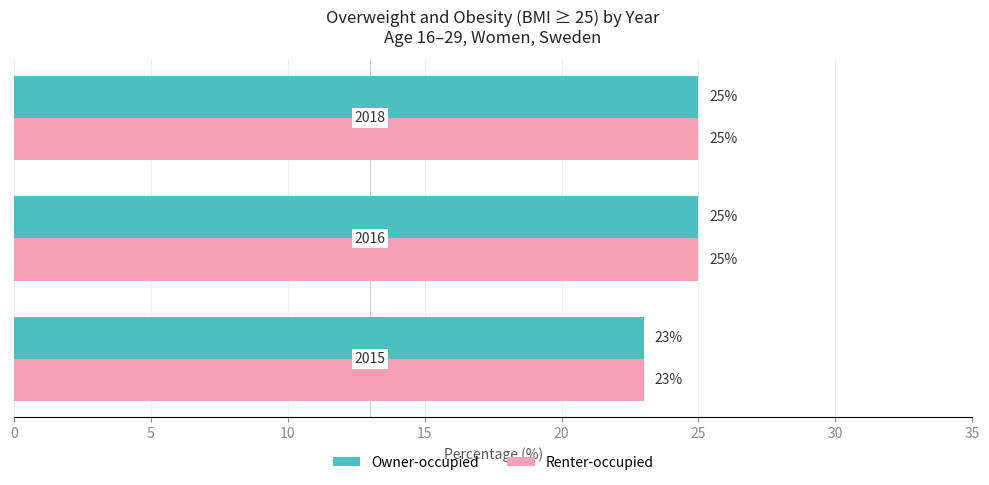

How many values in the Owner-occupied series are below 25?

1